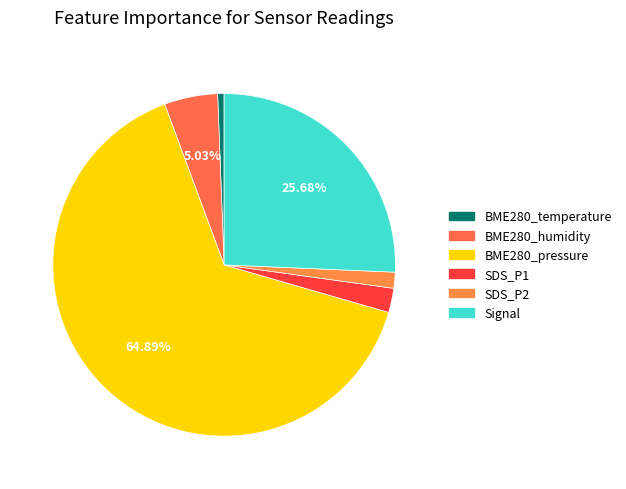

How many segments does this pie chart have?

6